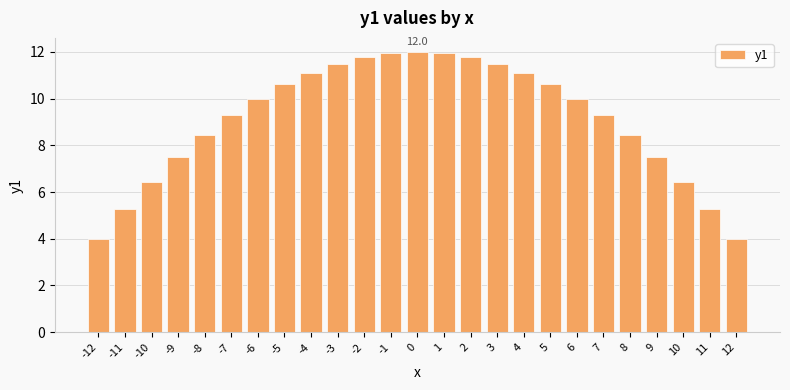

What is the ratio of the value at -11 to the value at 5?

0.5